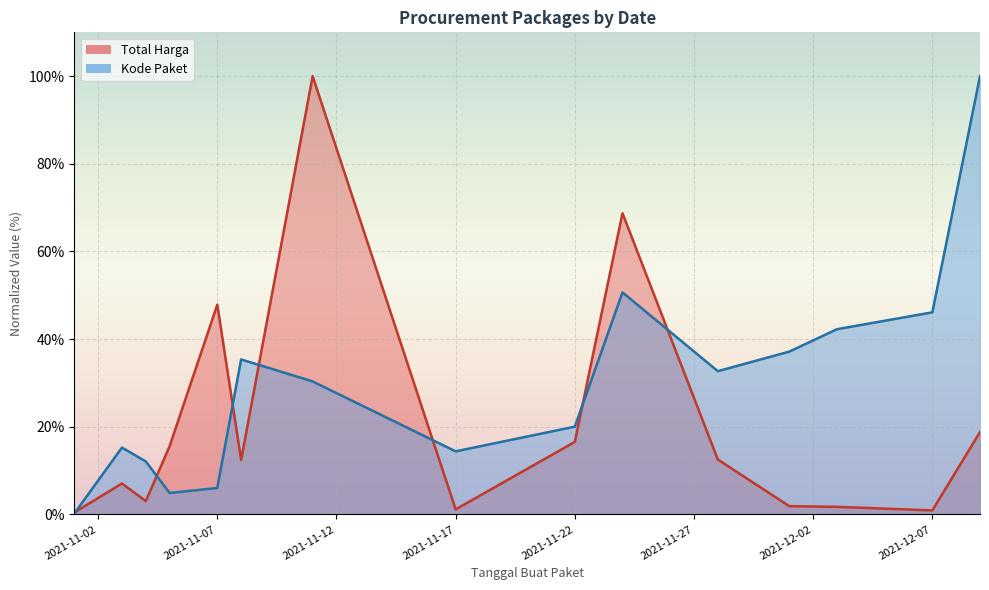

Between 2021-11-05 and 2021-12-07, which is larger?

2021-11-05